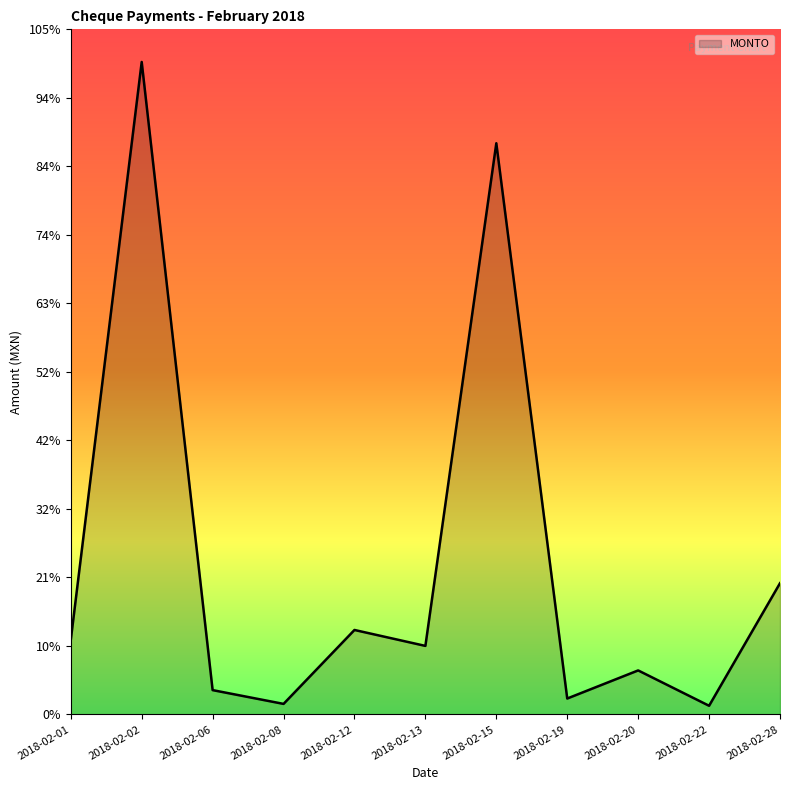

Does the chart display data point markers on the line(s)?

No